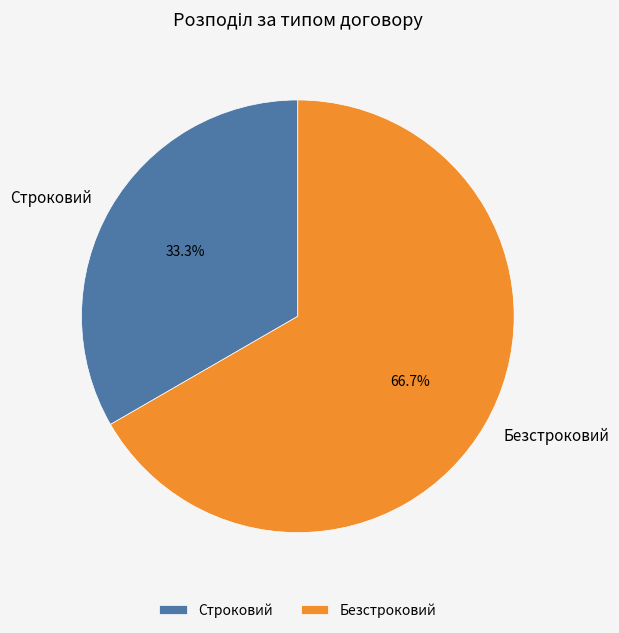

Is Строковий the majority of the pie?

No